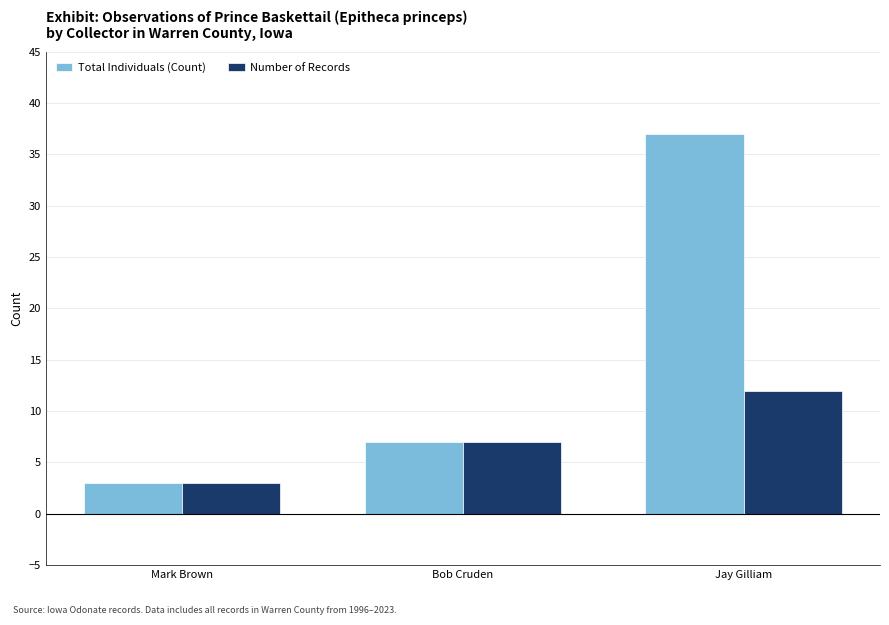

List the series in order of their peak value, lowest first.

Number of Records, Total Individuals (Count)